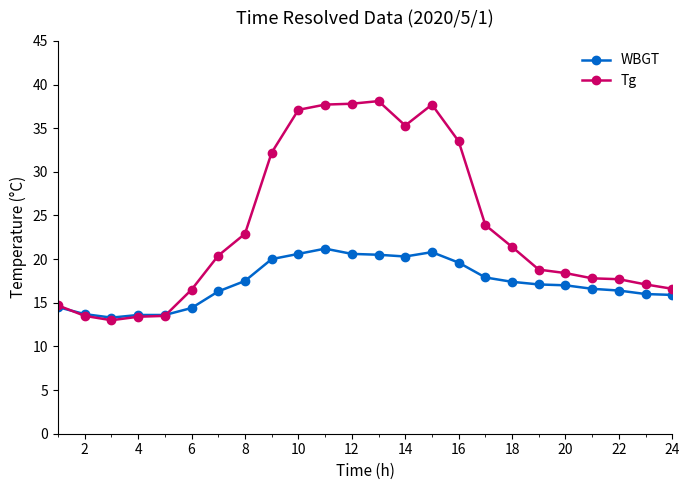

List the series in order of their peak value, highest first.

Tg, WBGT